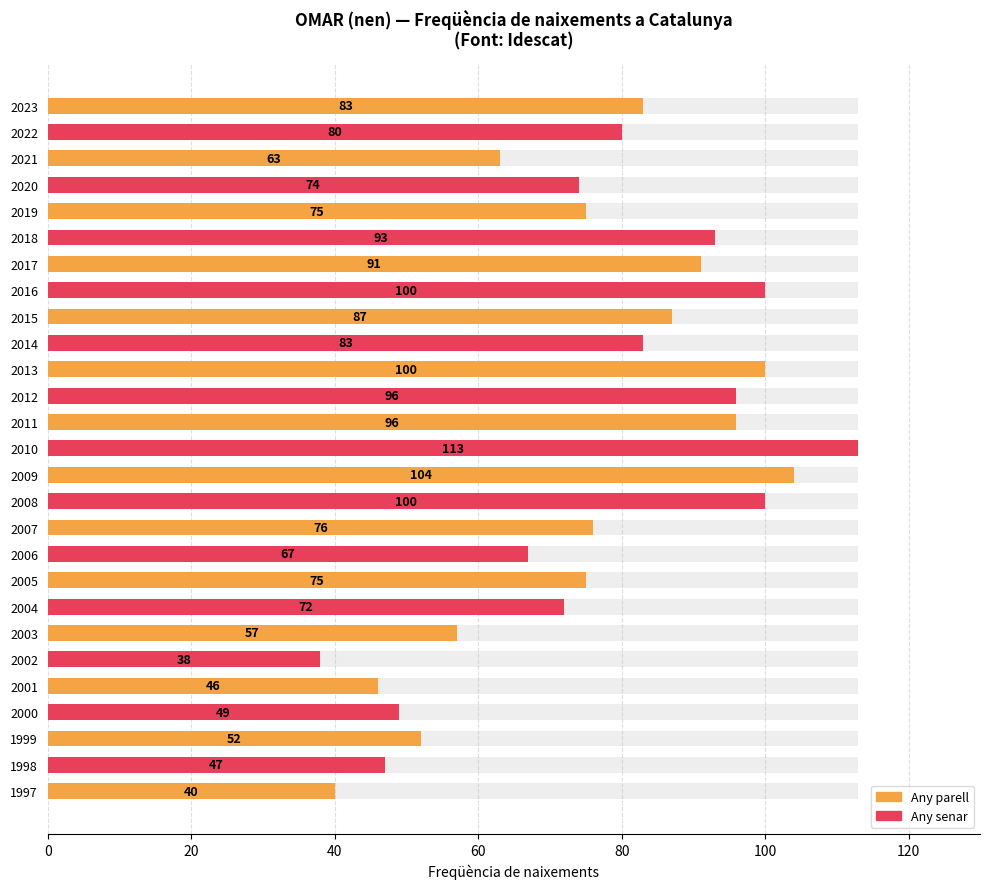

The chart shows a value of 40 at 1997. True or false?

True